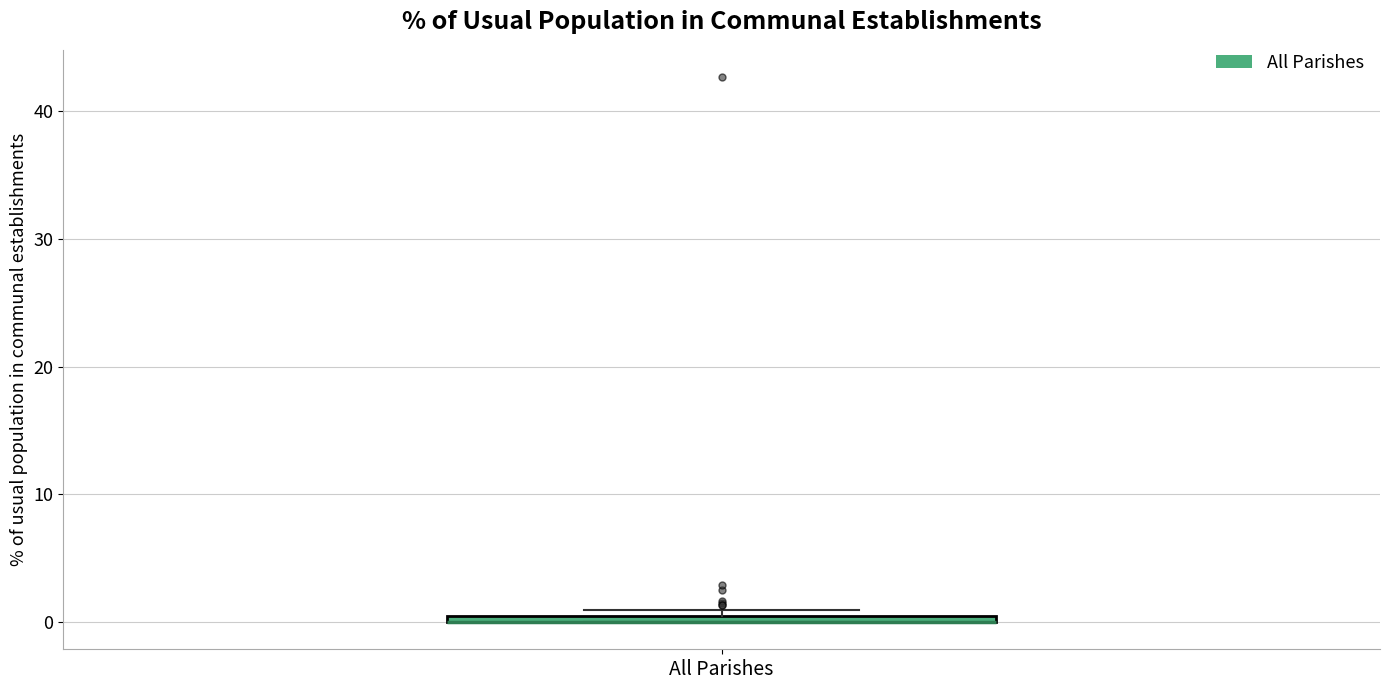

Where is the lower edge of the box for All Parishes on the y-axis? The values are not printed on the chart, so give them approximately, as read against the axis.

0